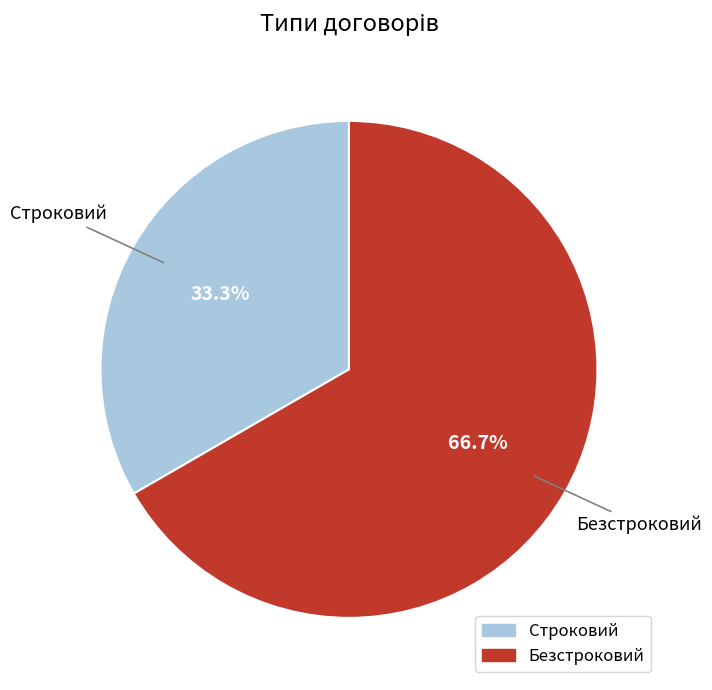

Count the number of slices in the pie.

2